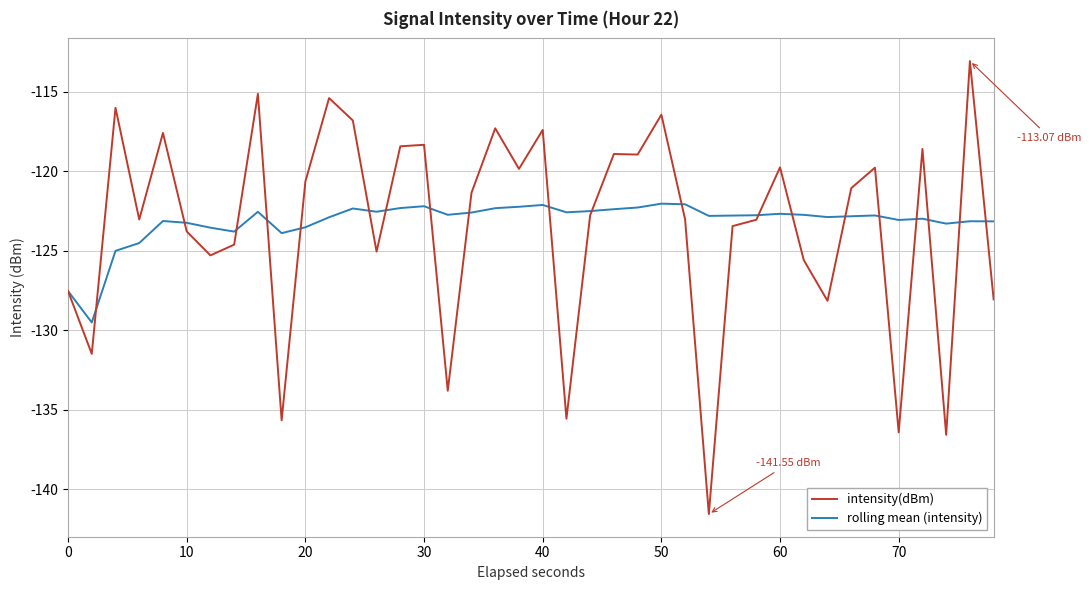

Which series has the widest spread of values?

intensity(dBm)